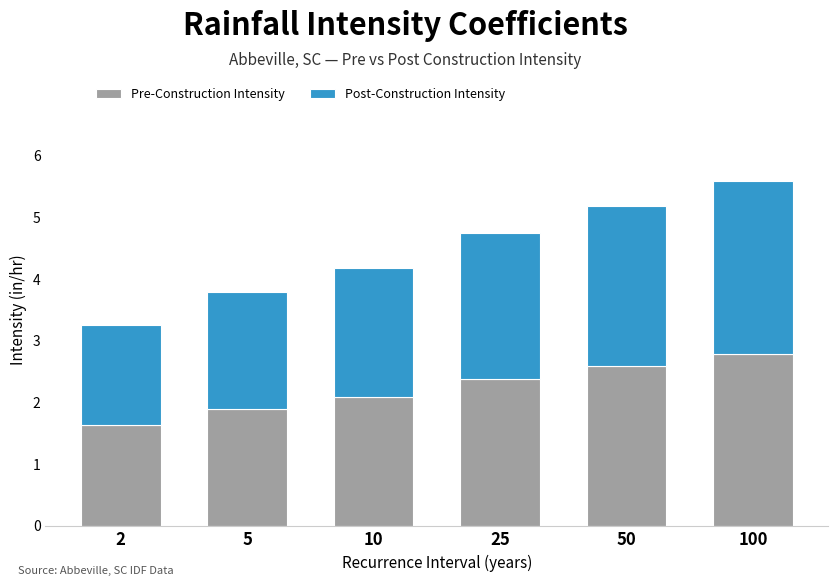

How many data points in Pre-Construction Intensity are above 2?

4